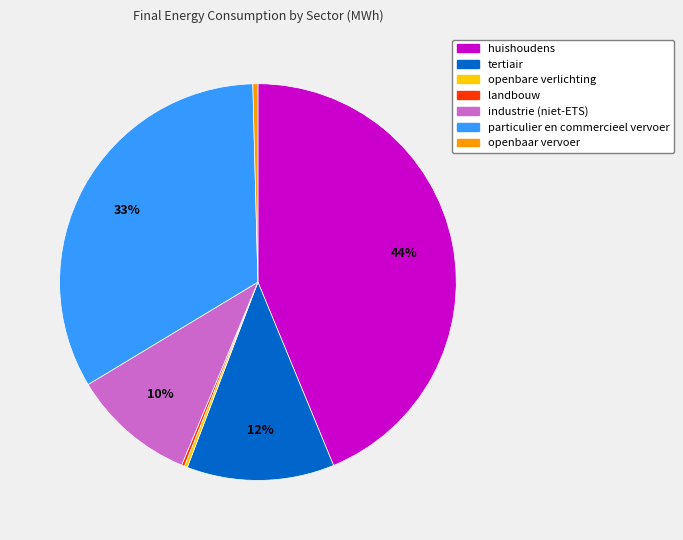

To the nearest percent, what is the combined percentage of particulier en commercieel vervoer and industrie (niet-ETS)?

43%